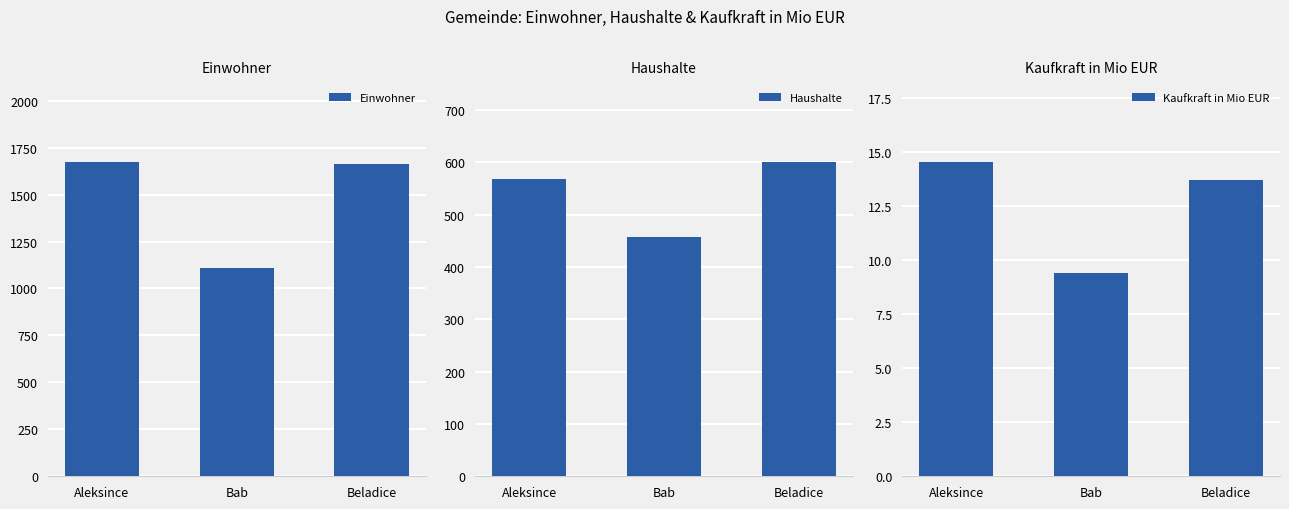

Reading left to right, transcribe all the data shown in this chart.

Einwohner: 1675.0	1110.0	1665.0
Haushalte: 568.0	457.0	601.0
Kaufkraft in Mio EUR: 14.5	9.4	13.7